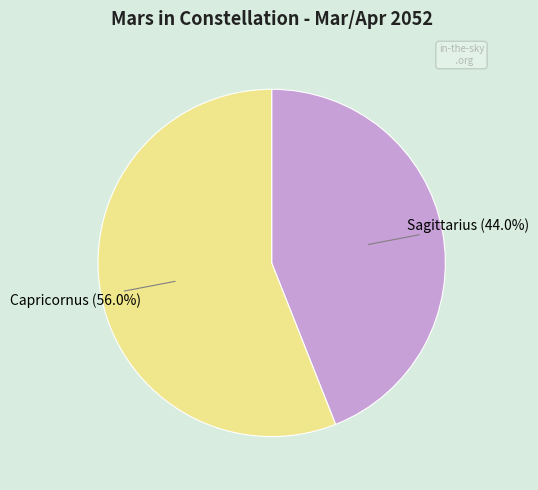

Which slice is the smallest?

Sagittarius